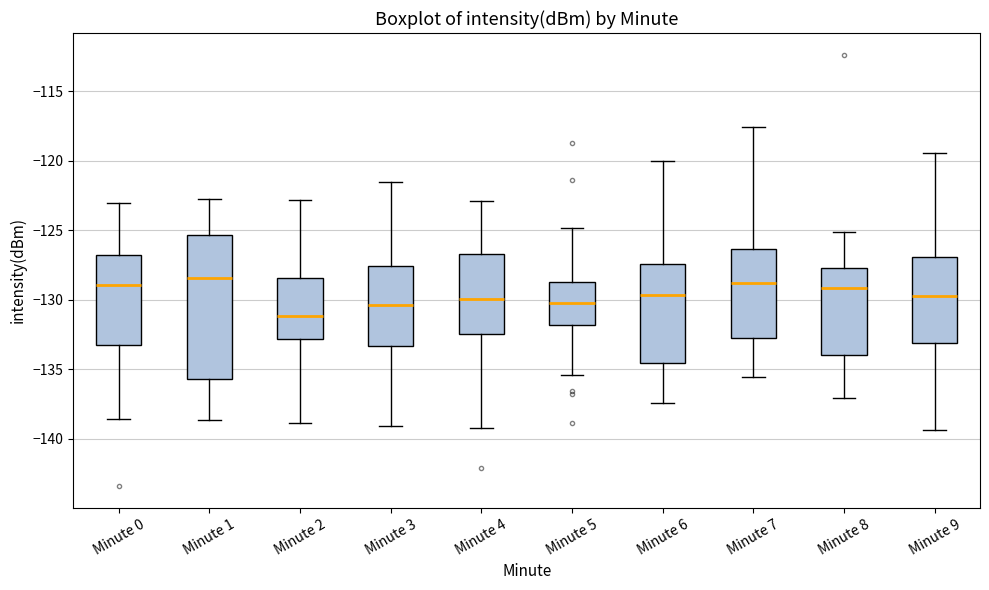

Comparing the boxes themselves (not the whiskers), which one is the tallest?

Minute 1